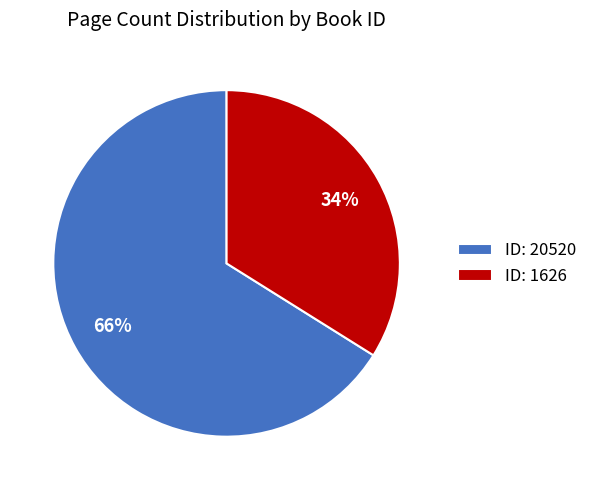

What is the smallest slice in the pie chart?

ID: 1626